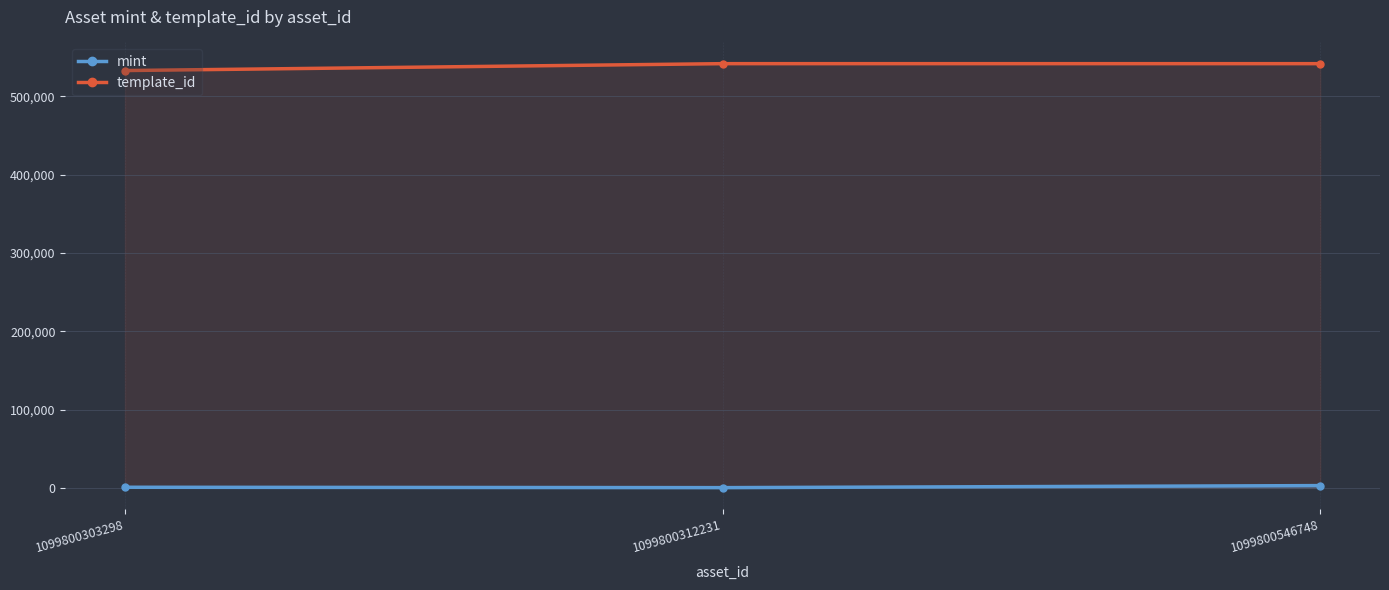

Reading right to left, what are all the values shown in this chart?

mint: 1099800546748=2959	1099800312231=347	1099800303298=837
template_id: 1099800546748=541468	1099800312231=541468	1099800303298=532675